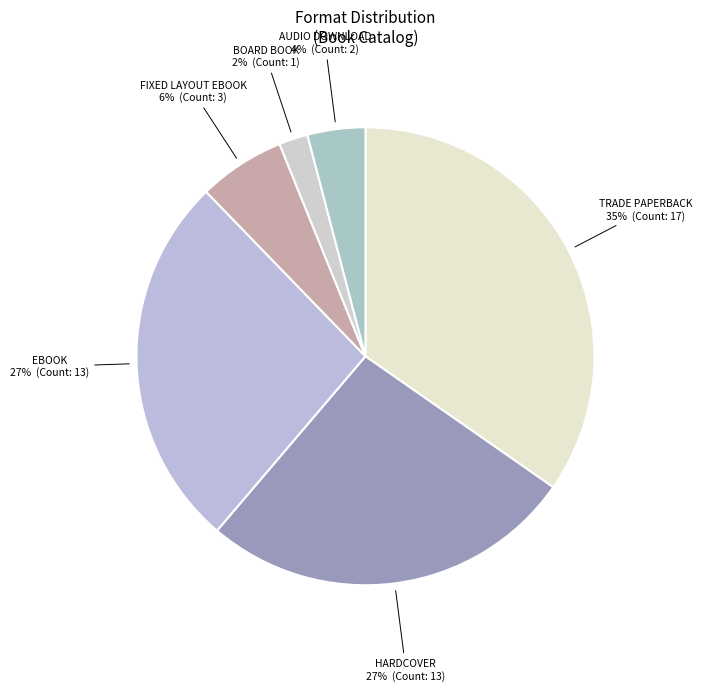

How many segments does this pie chart have?

6